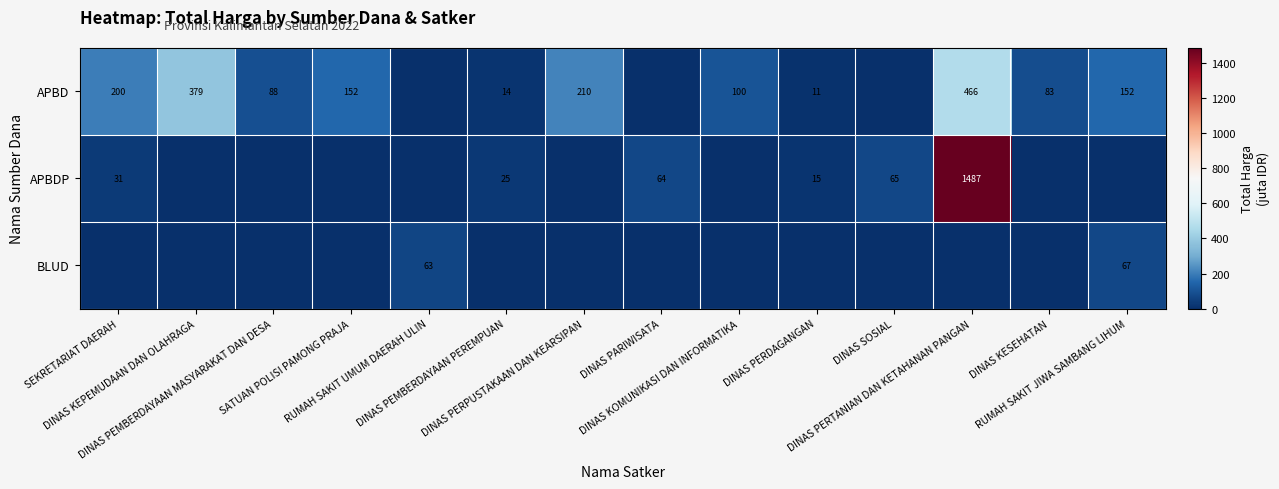

How many values in APBD are above zero?

11